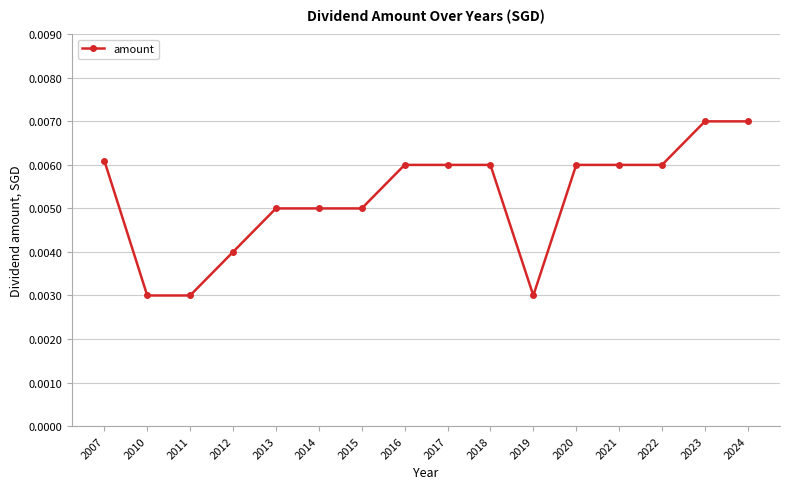

How many values are between 0 and 1?

16